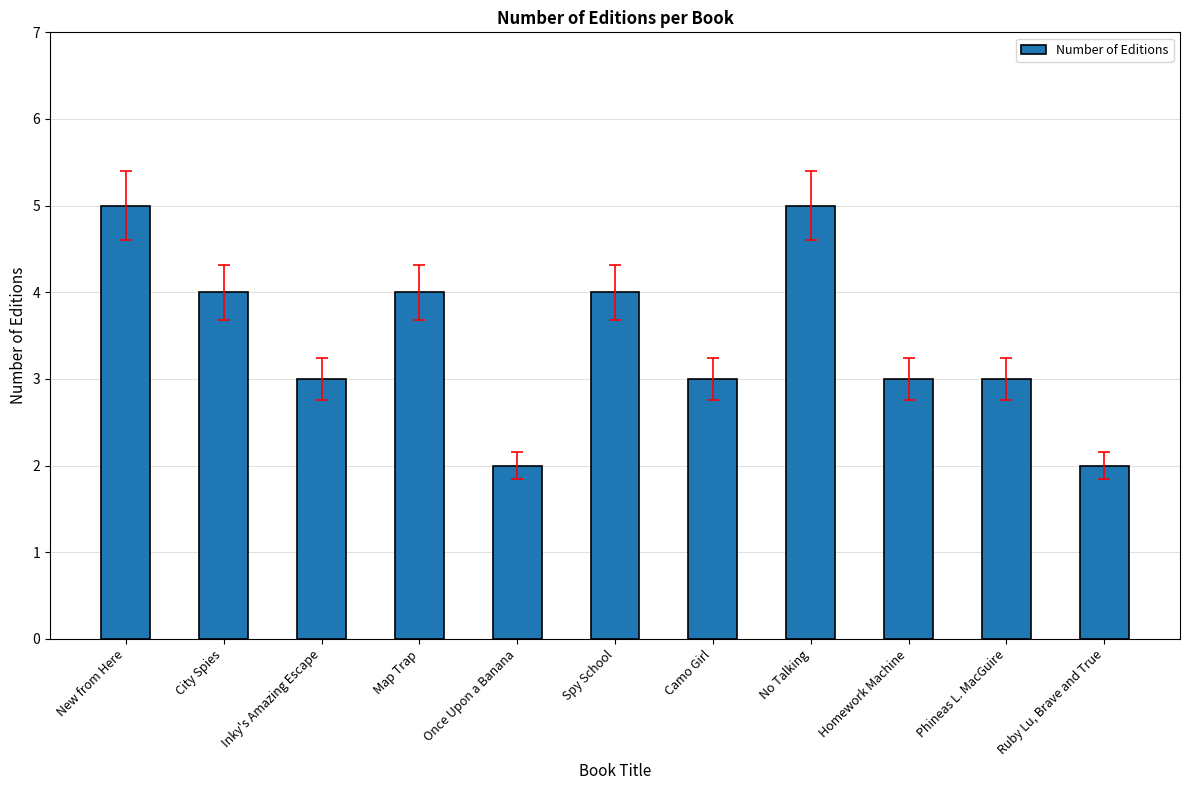

Reading left to right, extract all data points from this chart.

New from Here=5	City Spies=4	Inky's Amazing Escape=3	Map Trap=4	Once Upon a Banana=2	Spy School=4	Camo Girl=3	No Talking=5	Homework Machine=3	Phineas L. MacGuire=3	Ruby Lu, Brave and True=2